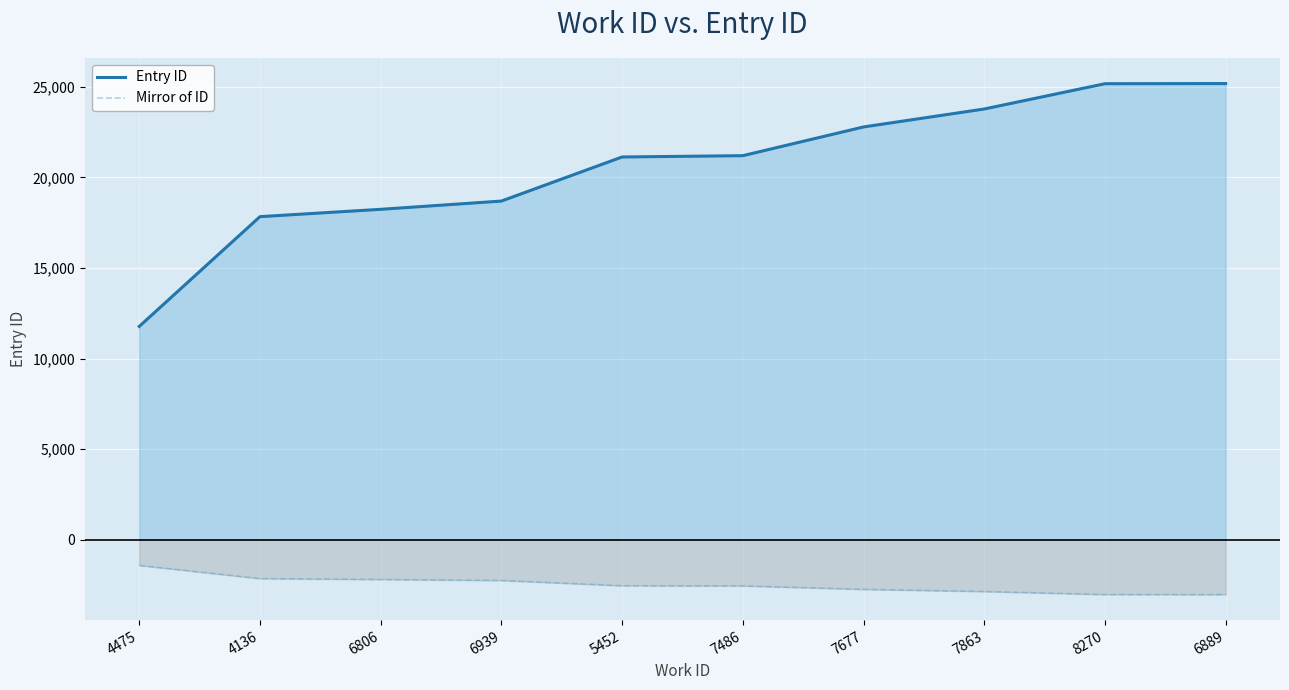

At 6939, list the series in order from smallest to largest.

Mirror of ID, Entry ID